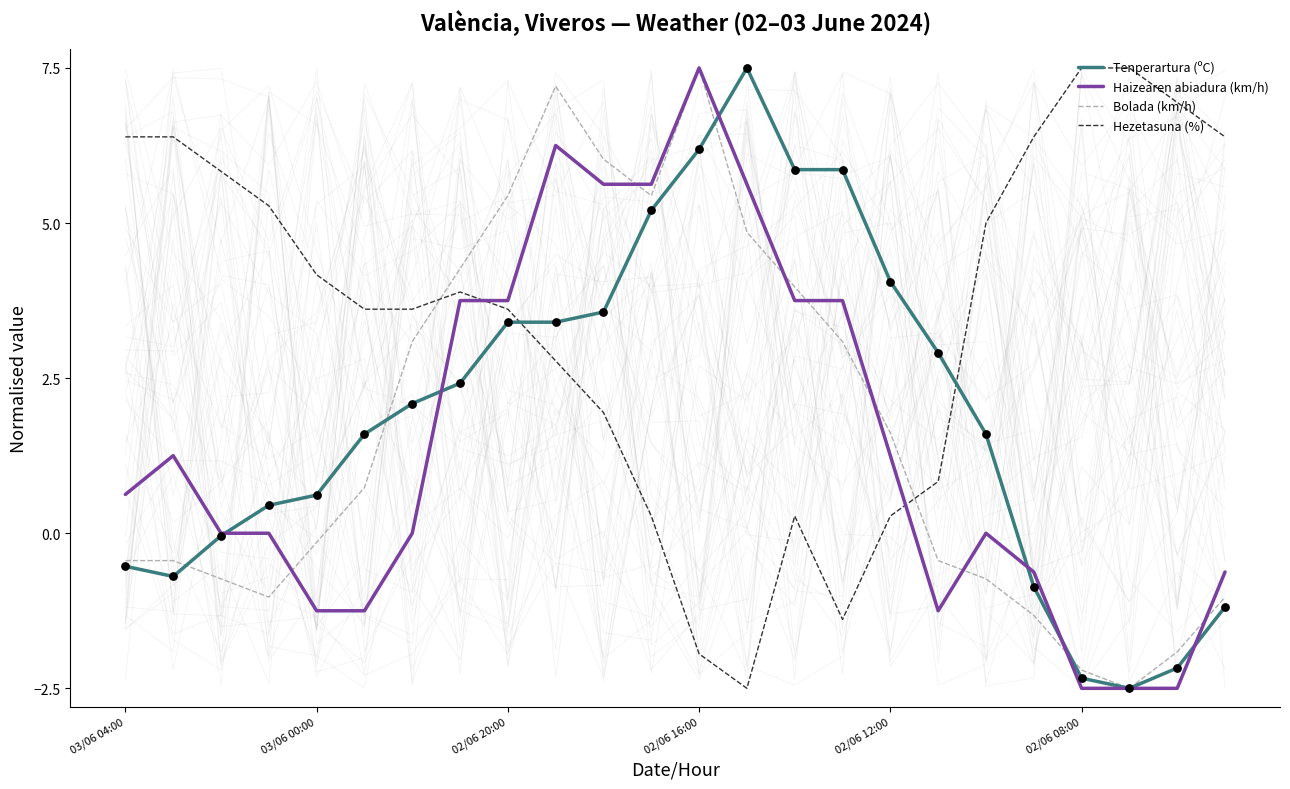

At which category is the sum across all series the highest?

9